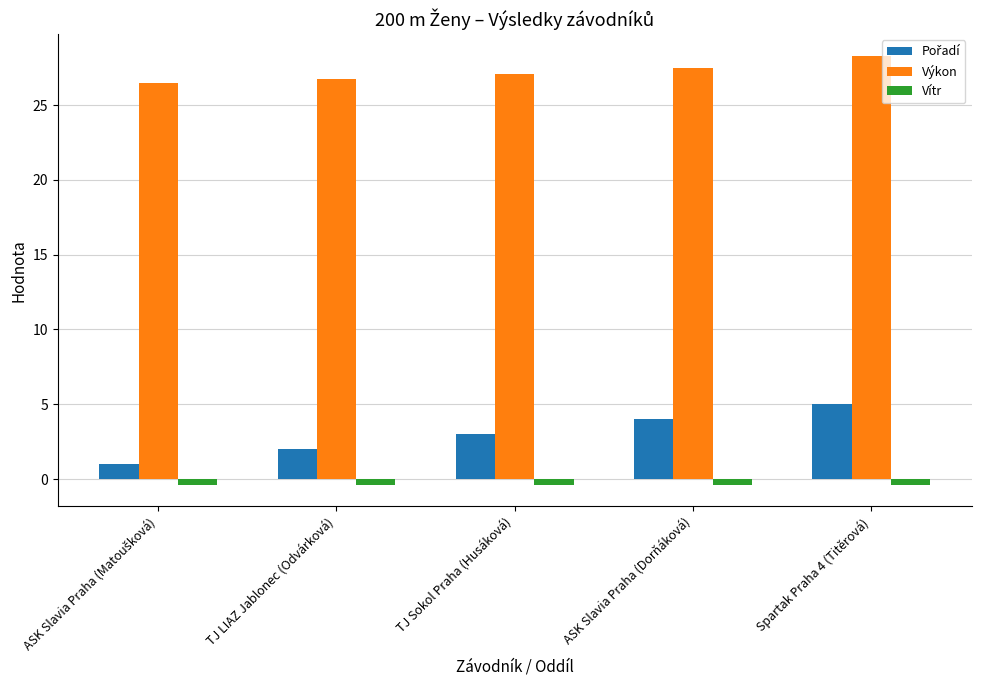

Which category has the highest value across all series?

Spartak Praha 4 (Titěrová)